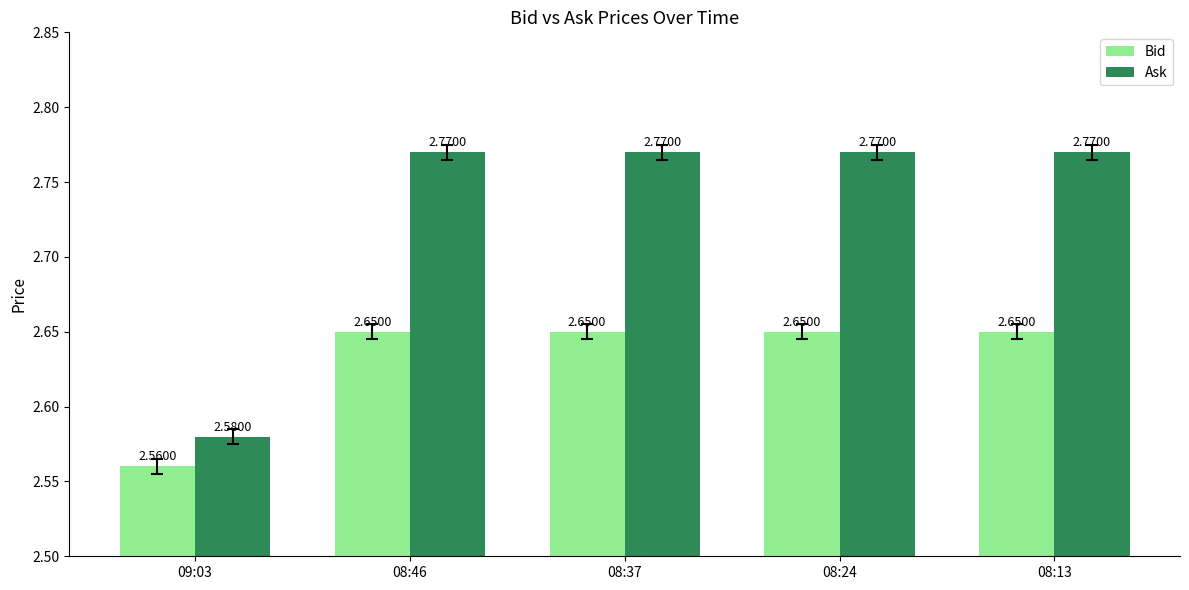

Which series has the largest total across all categories?

Ask